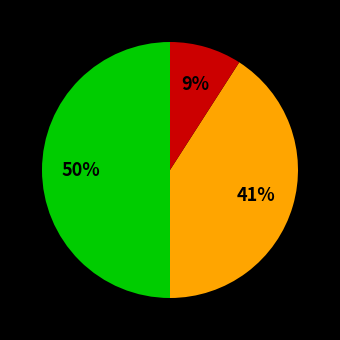

To the nearest percent, what is the average slice percentage?

33%